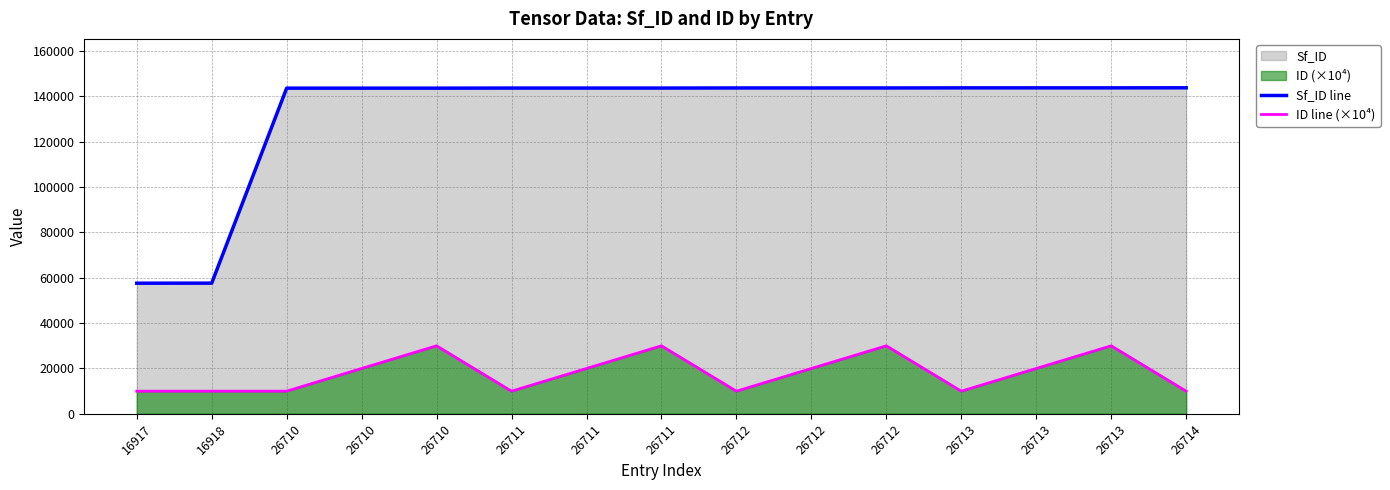

Where is ID line (×10⁴) nearest to the value 20000?

26710